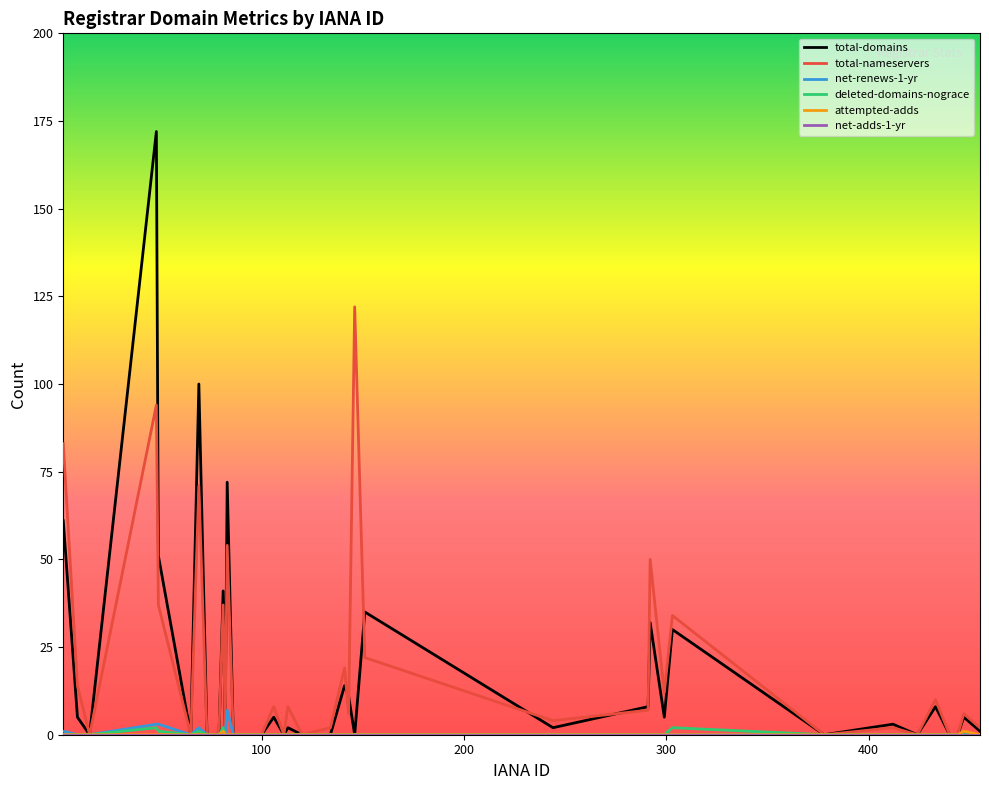

Which series has the largest range (max minus min)?

total-domains